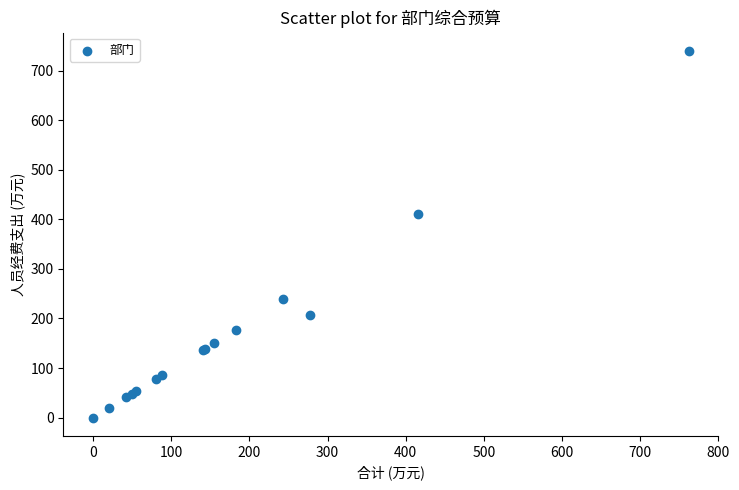

What Y value in the scatter plot is closest to 369?

411.0